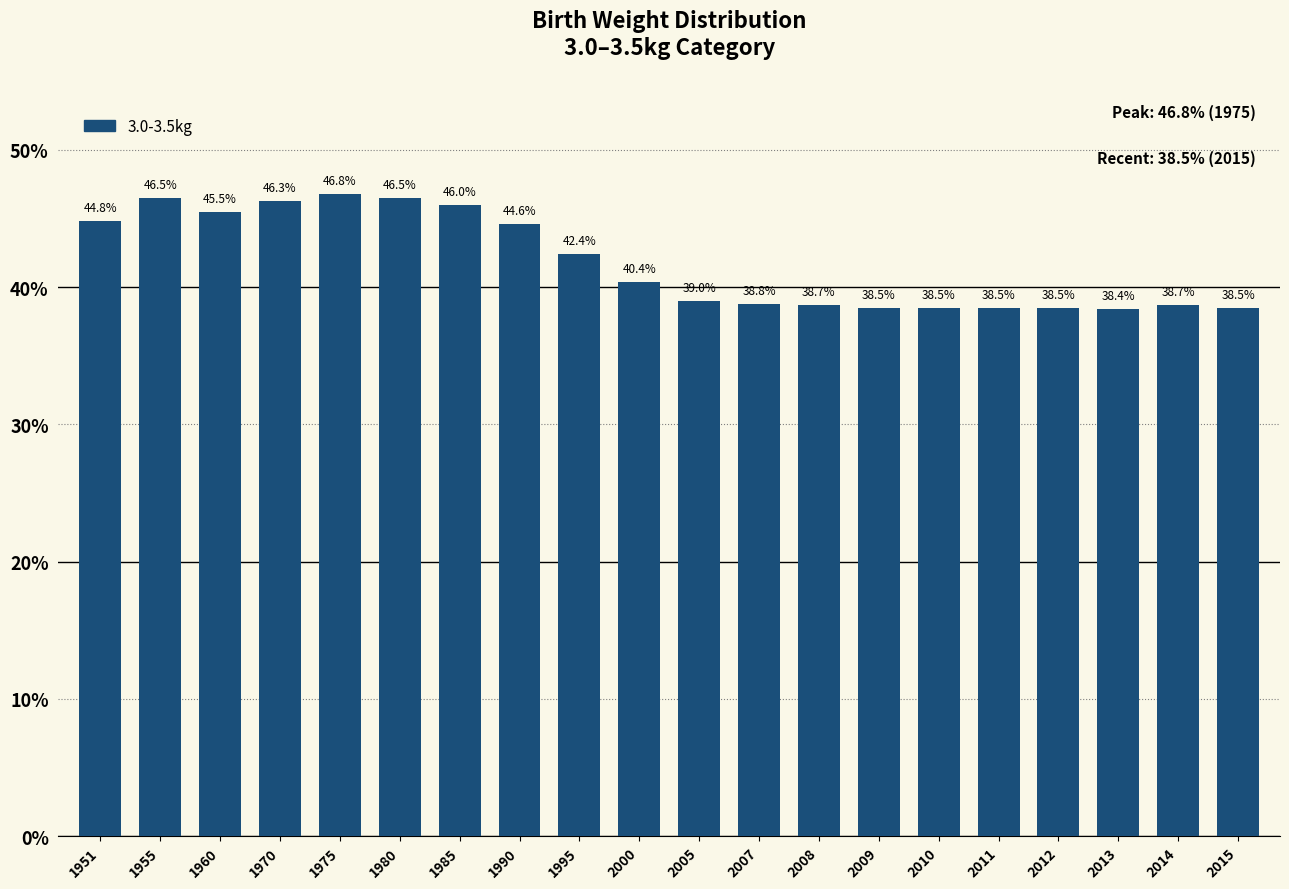

What is the difference between the values at 1980 and 1960?

1.0